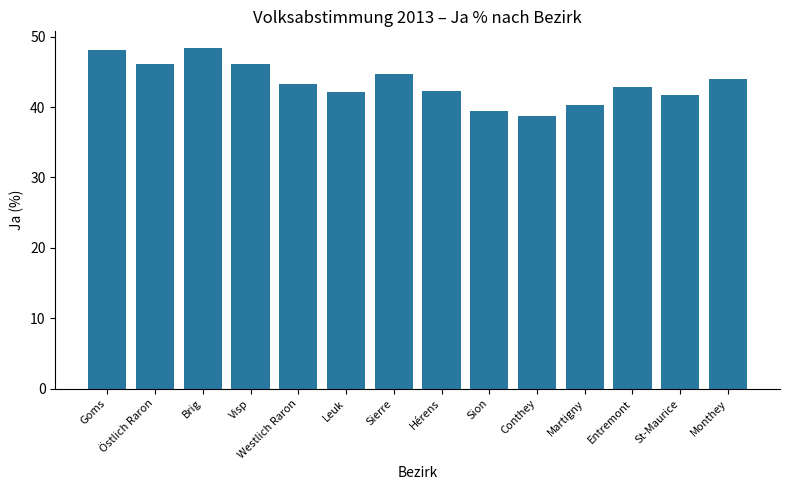

What is the smallest value displayed?

38.7